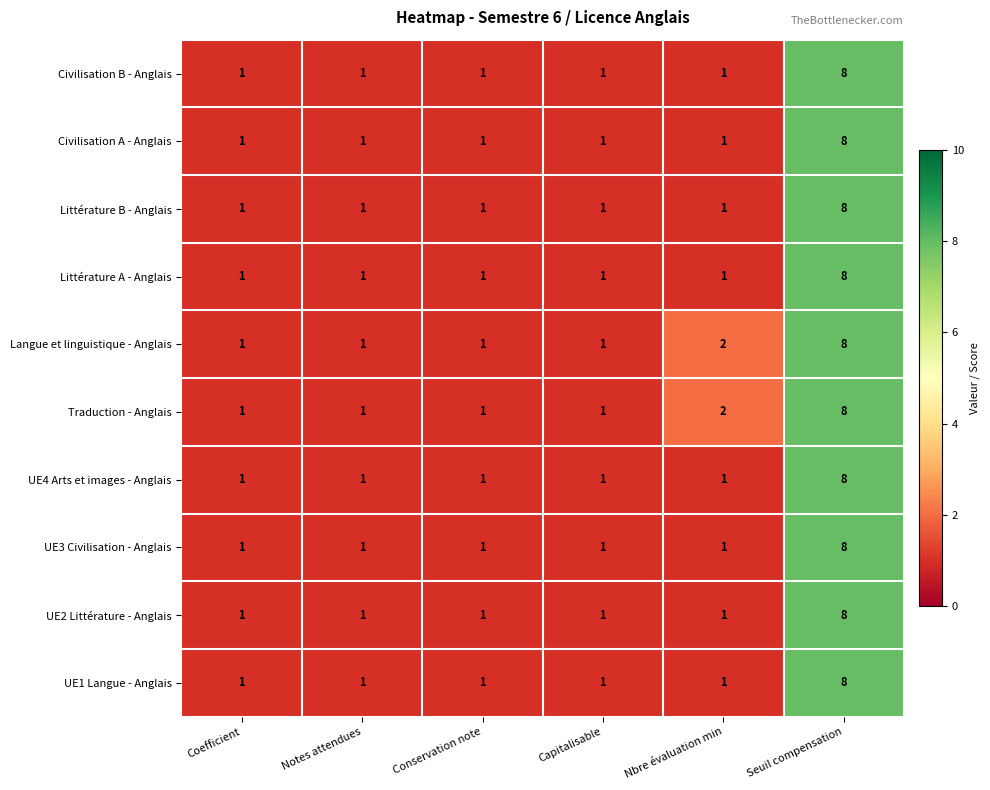

At which category does the chart reach its peak across all series?

Seuil compensation